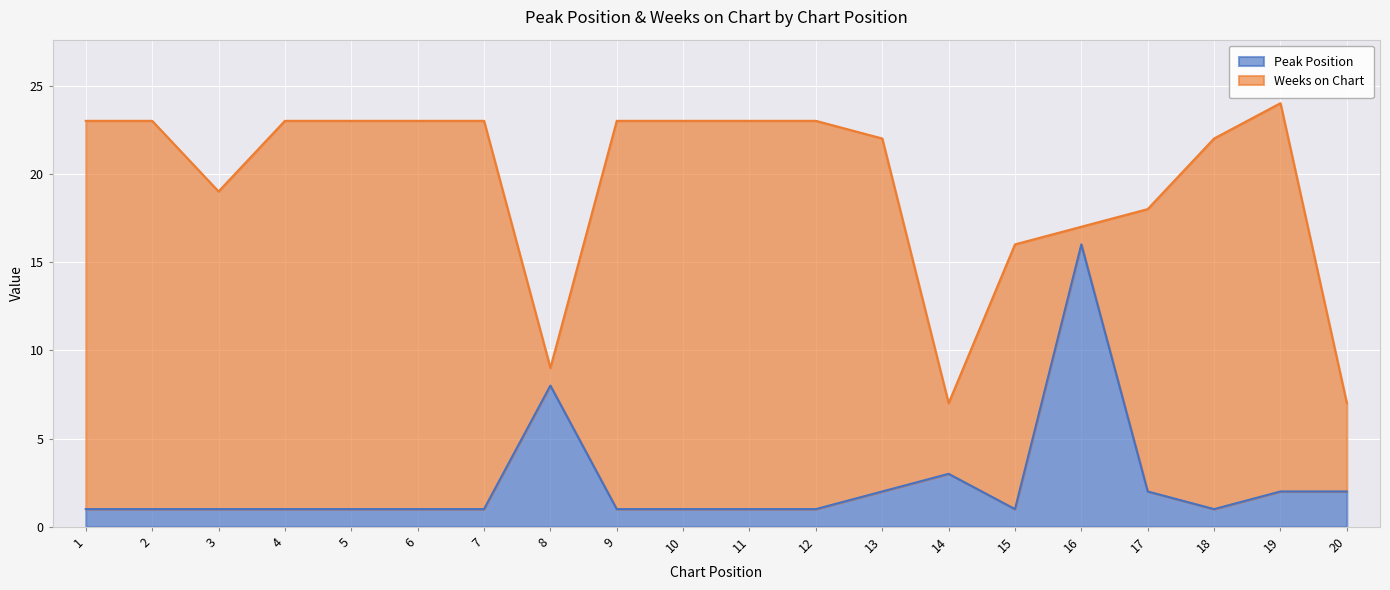

What is the sum of the values at 16 and 7?

17